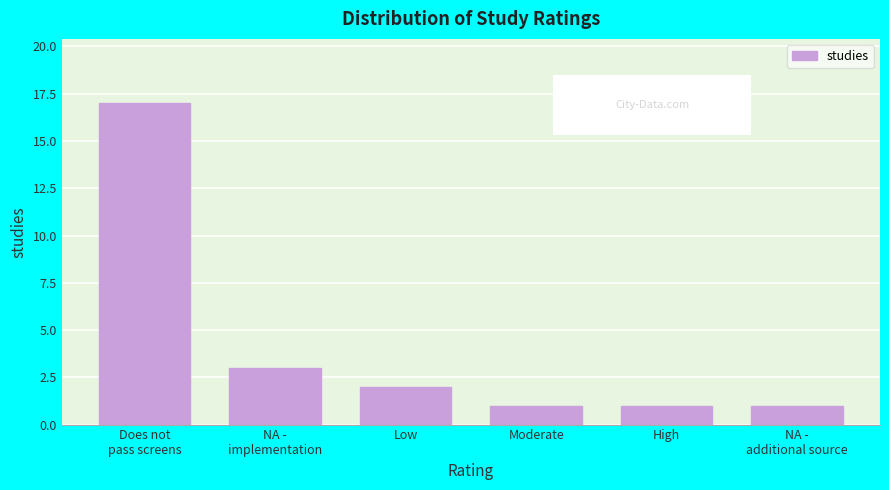

Reading right to left, transcribe all the data shown in this chart.

1	1	1	2	3	17